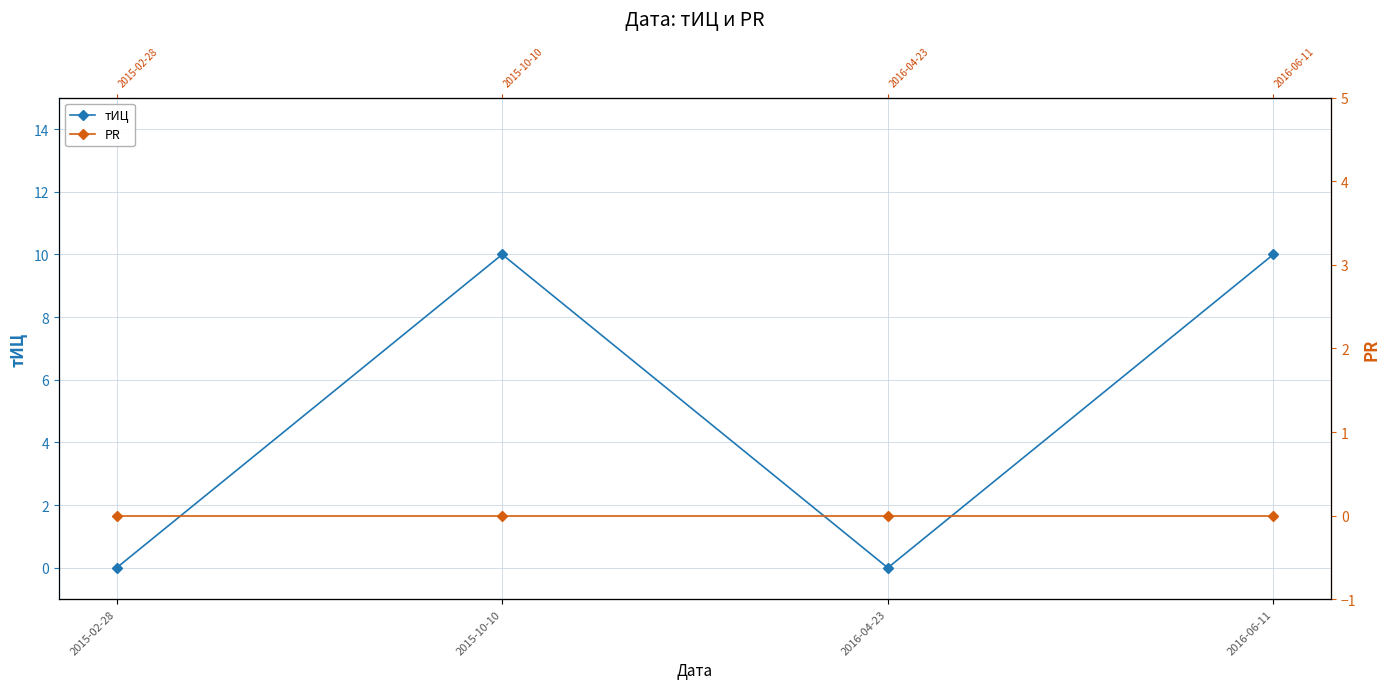

Where is PR nearest to the value 0?

2015-02-28